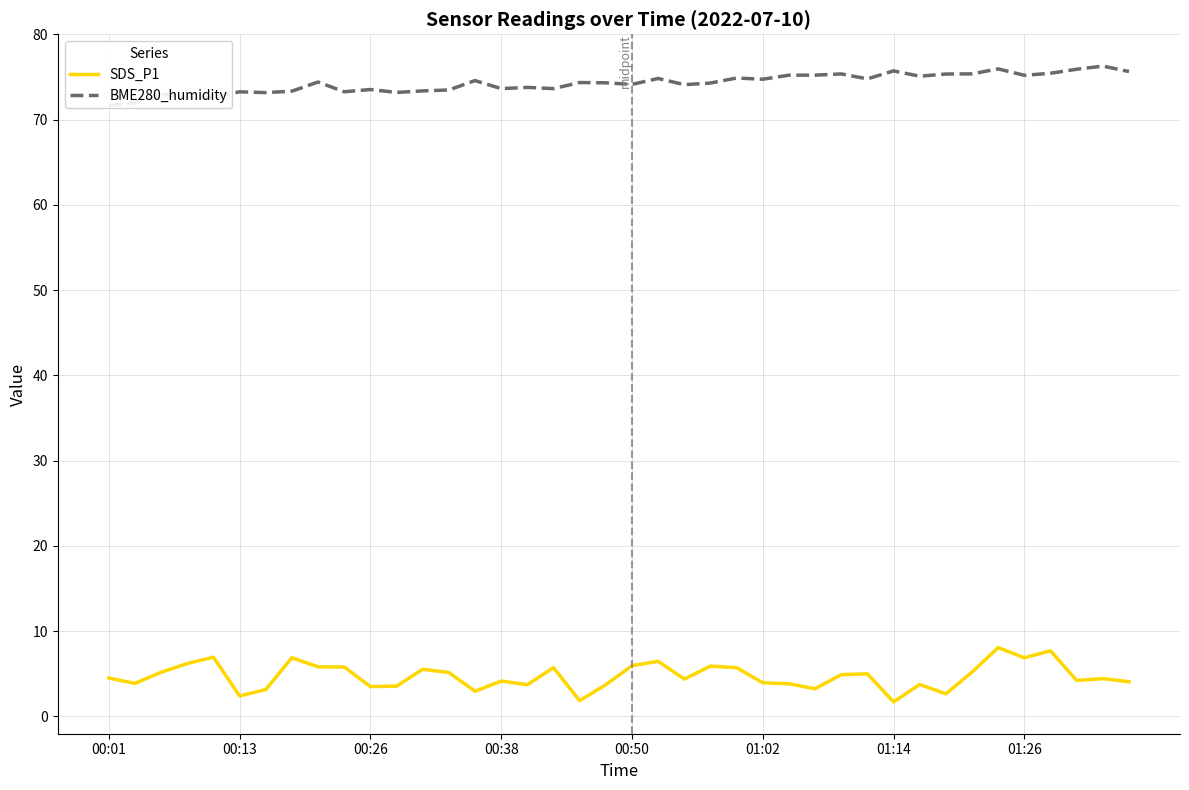

Where does the SDS_P1 series first go above 4?

00:01